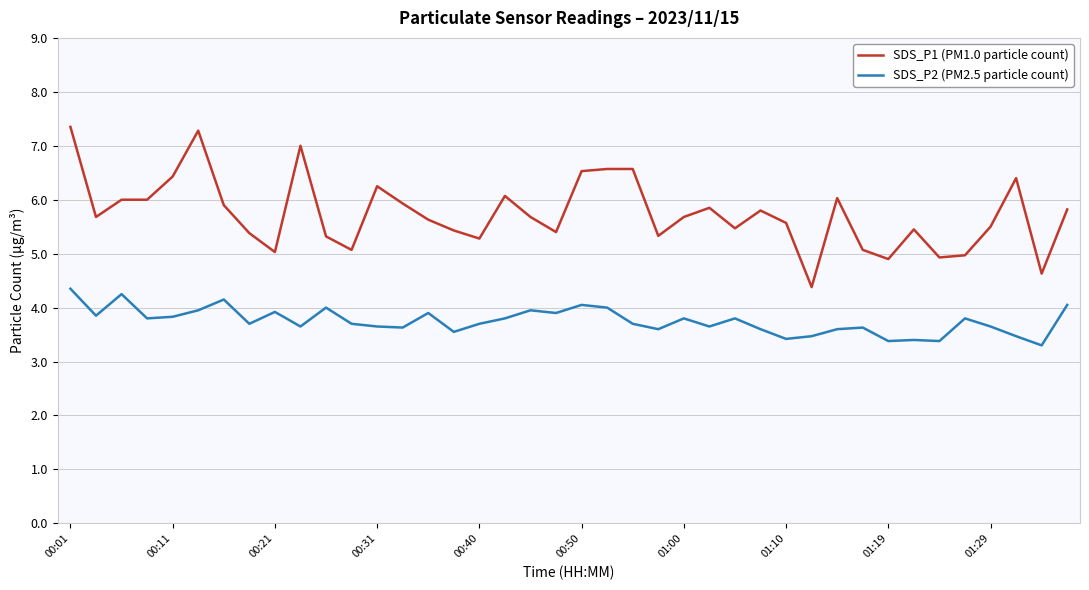

True or false: SDS_P1 (PM1.0 particle count) and SDS_P2 (PM2.5 particle count) cross at least once.

False